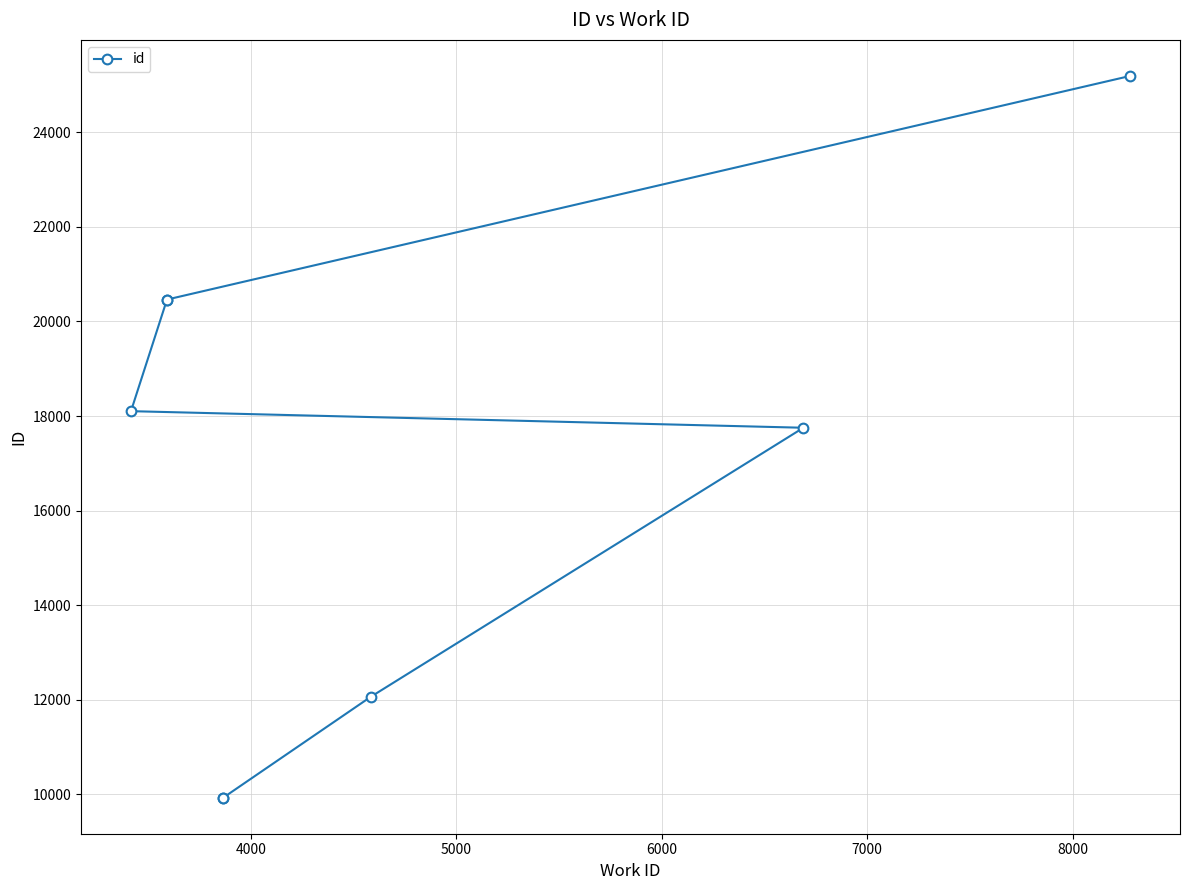

How many values are below 18103?

4